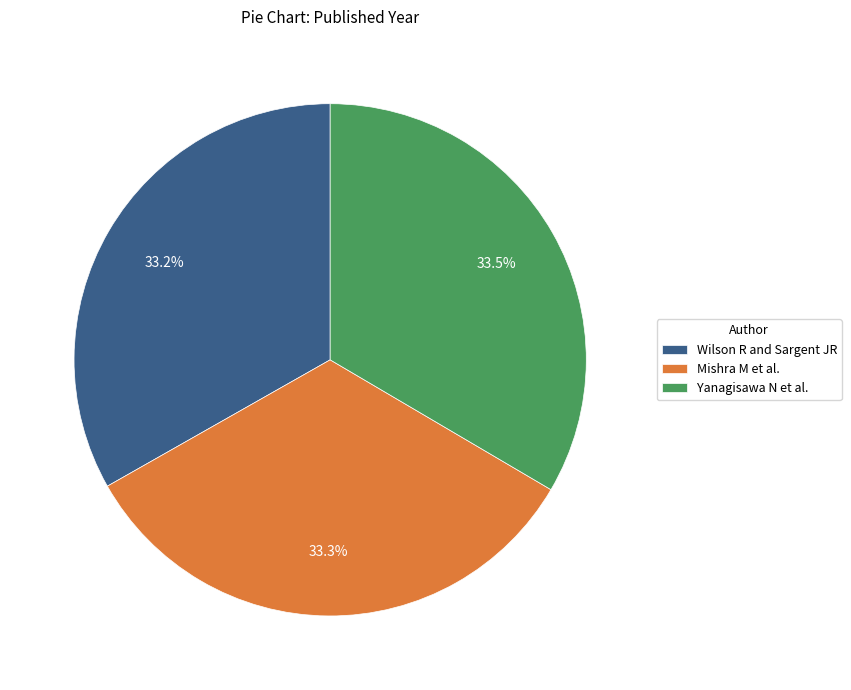

How much of the chart is everything except Wilson R and Sargent JR?

66.8%